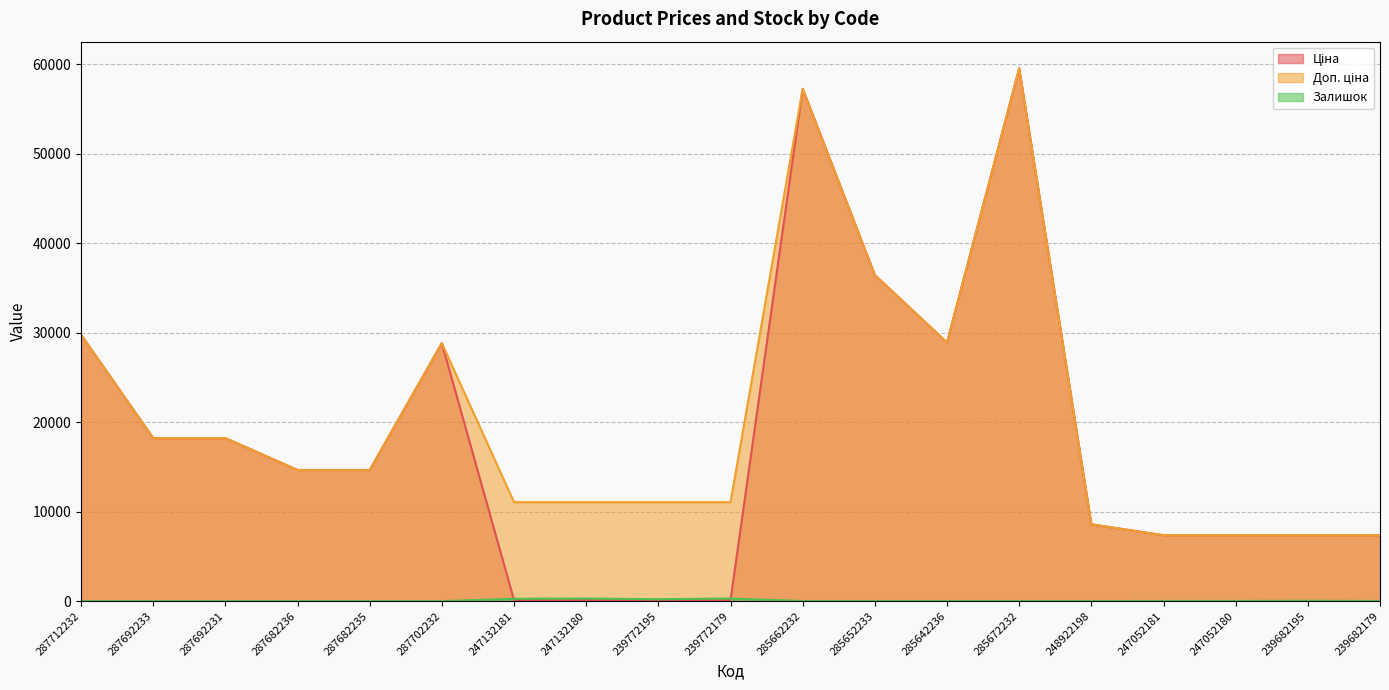

How many lines are shown in the chart?

3